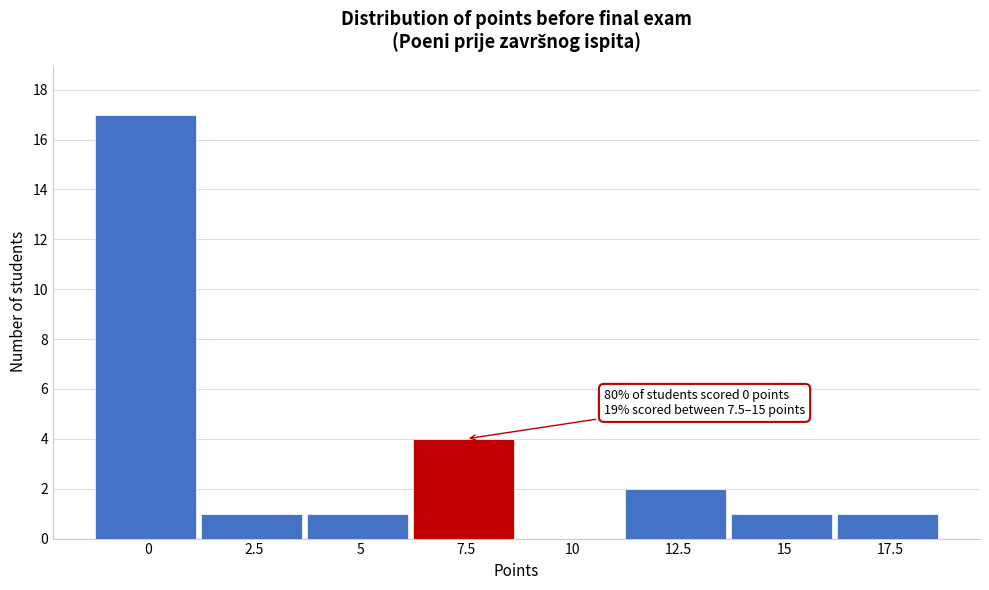

Reading right to left, extract all data points from this chart.

17.5=1	15=1	12.5=2	10=0	7.5=4	5=1	2.5=1	0=17